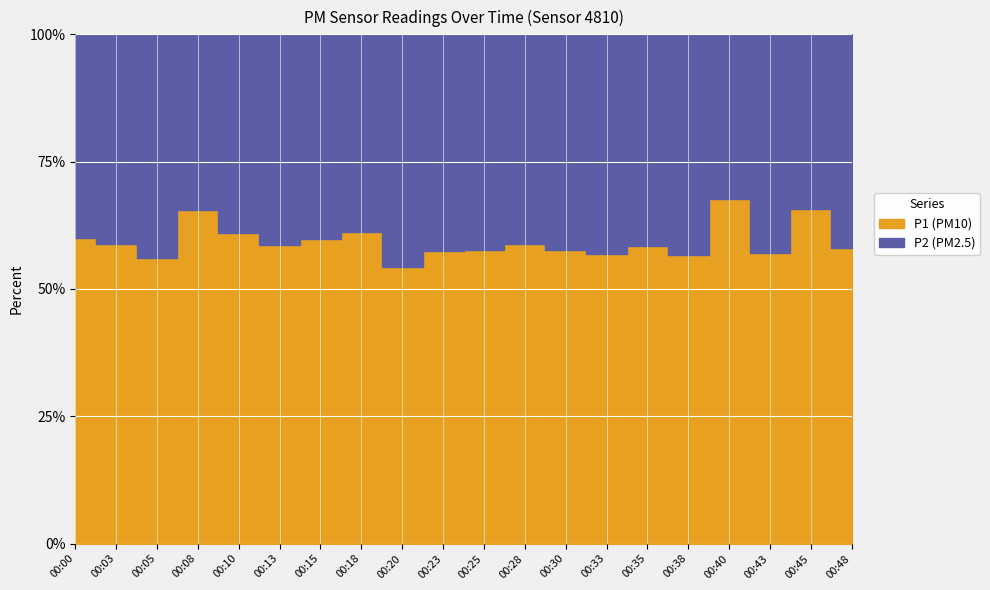

At which label is P2 closest to 6?

00:23